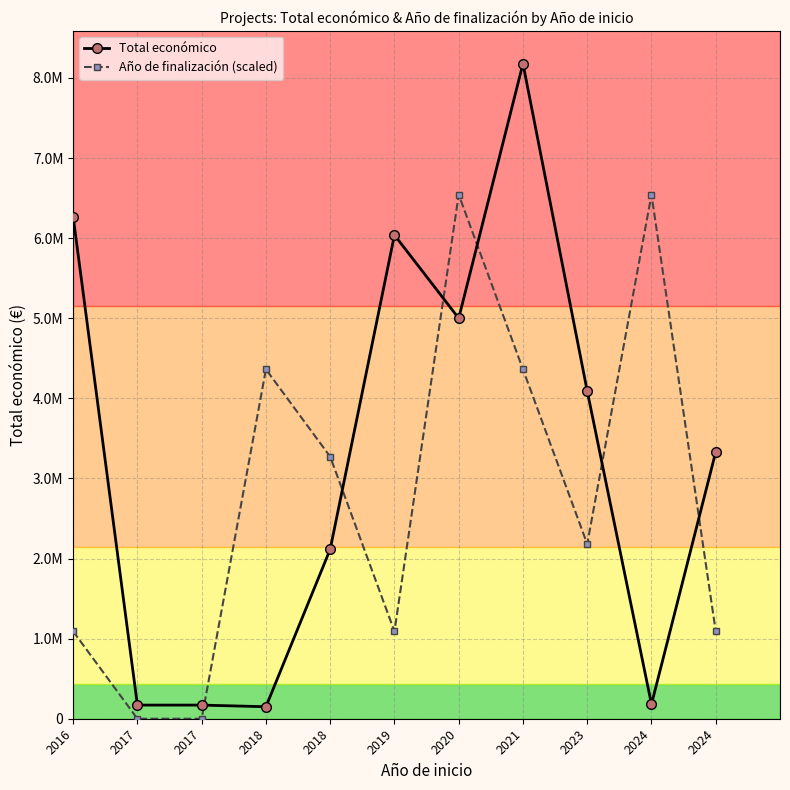

Is this an area chart (filled region under the line)?

No